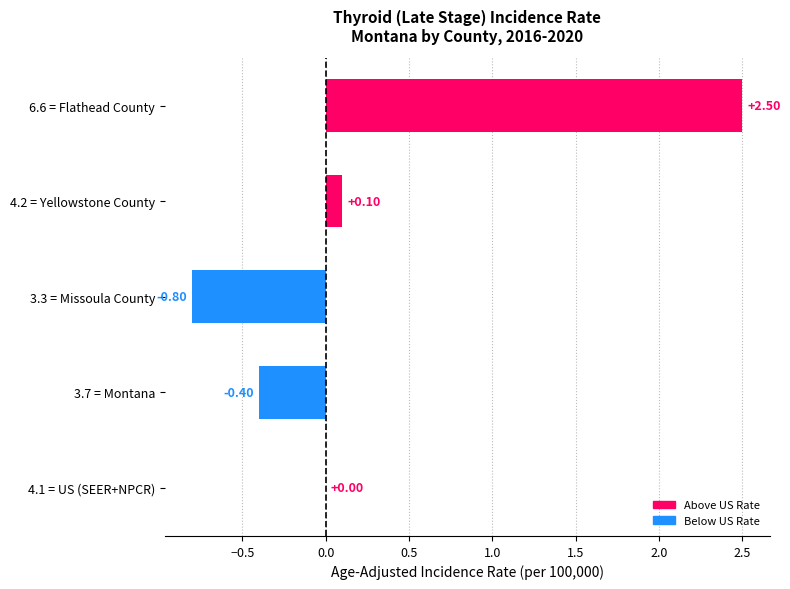

What is the sum of all values?

1.4